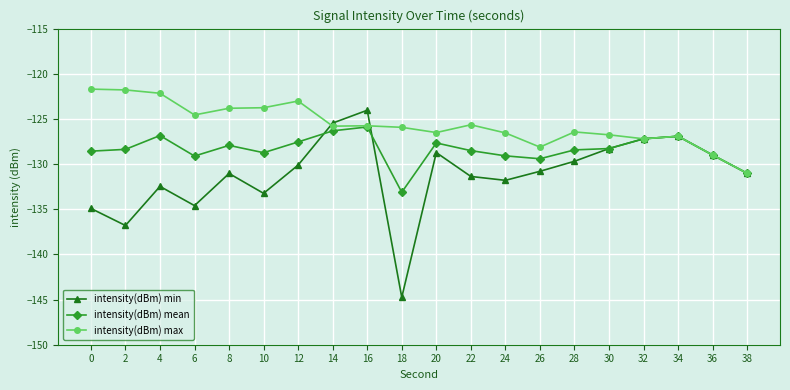

What is the value of the intensity(dBm) min point at the 17th from the left?

-127.2